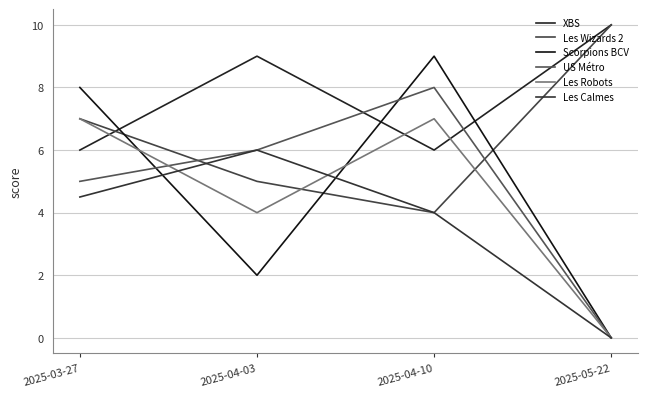

True or false: US Métro and Les Robots intersect in this chart.

True